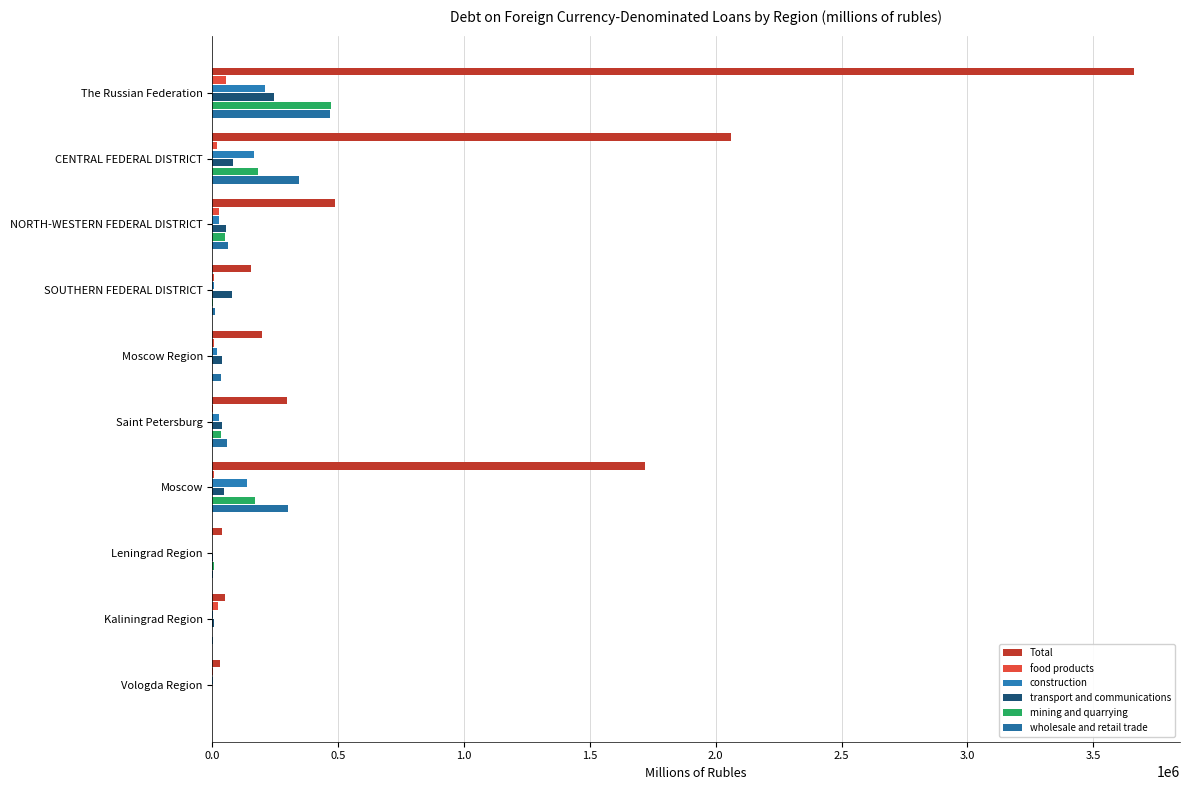

What is the difference between the maximum and minimum values in the transport and communications series?

243652